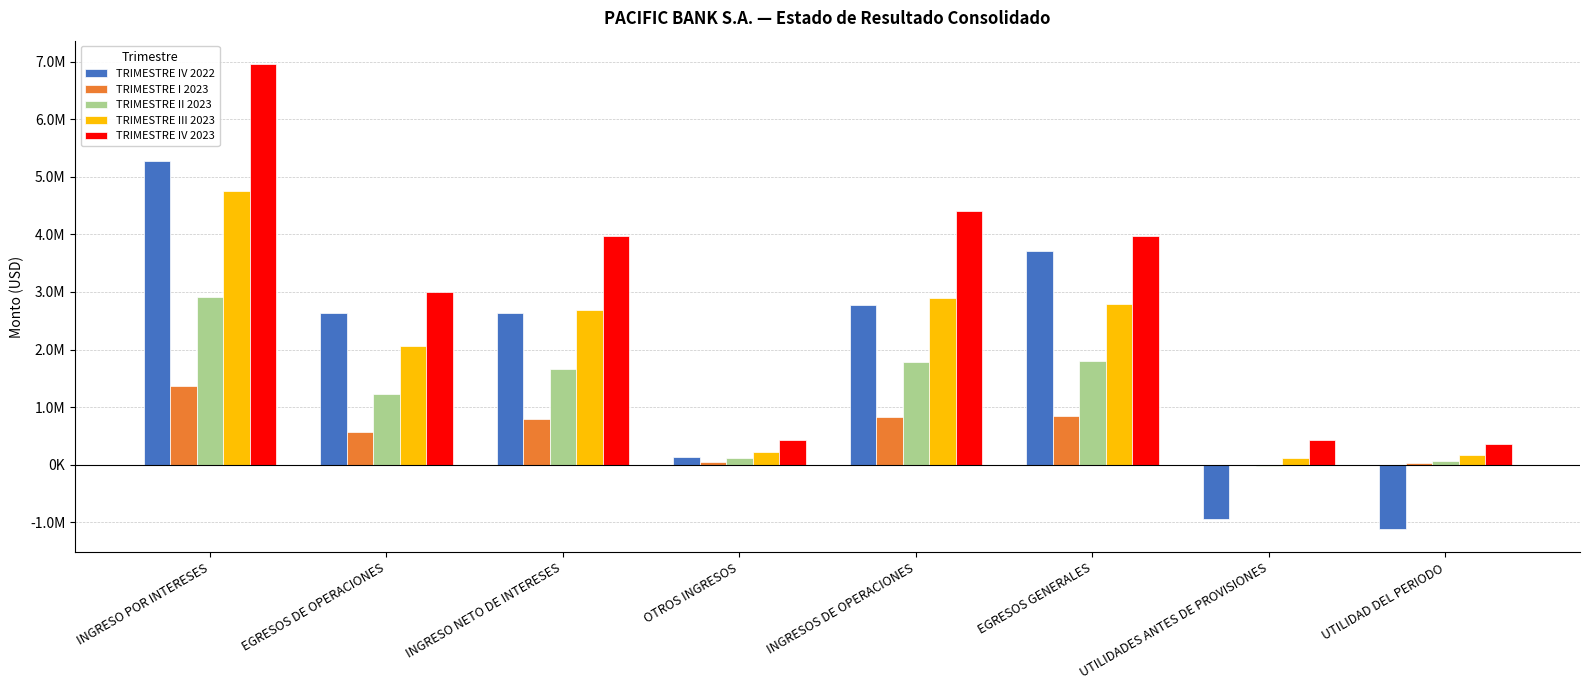

Does the chart contain stacked bars?

No